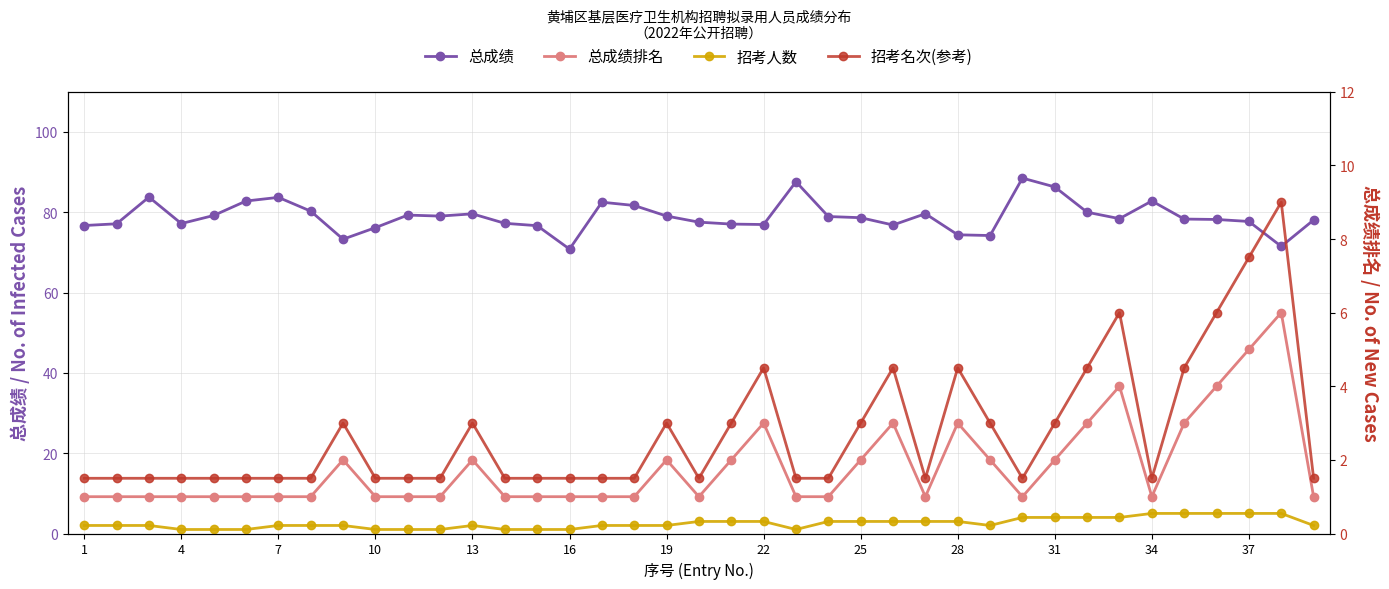

Rank the series at 35 from highest to lowest value.

总成绩, 招考名次(参考), 招考人数, 总成绩排名